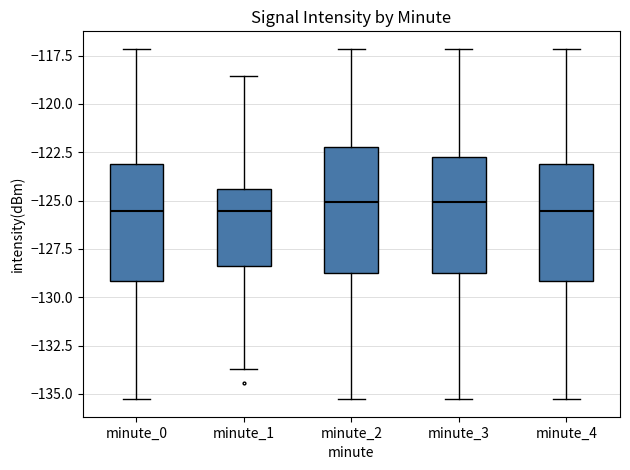

Reading left to right, read every box against the y-axis: the position of its median line, the range the box covers, and the ends of its whiskers. The values are not printed on the chart, so give them approximately, as read against the axis.

minute_0: median -125.5, box -129.0 to -123.0, whiskers -135.5 to -117.0
minute_1: median -125.5, box -128.5 to -124.5, whiskers -133.5 to -118.5
minute_2: median -125.0, box -129.0 to -122.0, whiskers -135.5 to -117.0
minute_3: median -125.0, box -129.0 to -122.5, whiskers -135.5 to -117.0
minute_4: median -125.5, box -129.0 to -123.0, whiskers -135.5 to -117.0